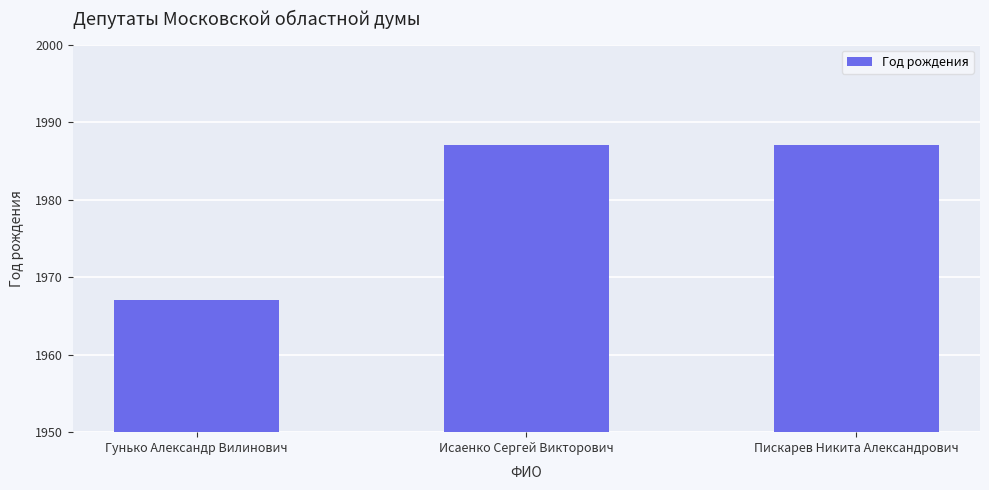

What is the ratio of the value at Гунько Александр Вилинович to the value at Исаенко Сергей Викторович?

1.0